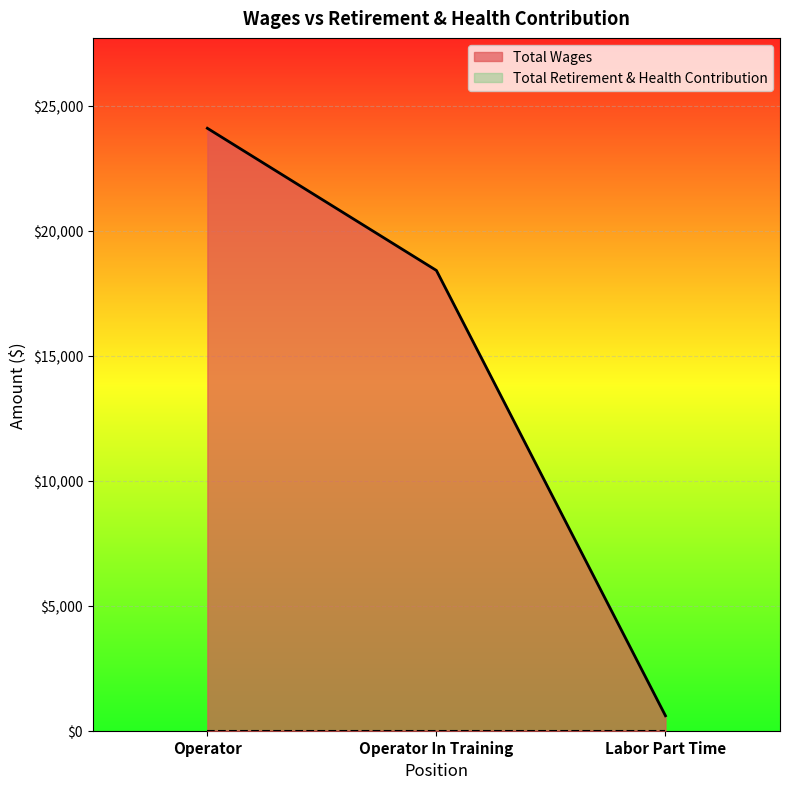

At which label is the value closest to 12349?

Operator In Training